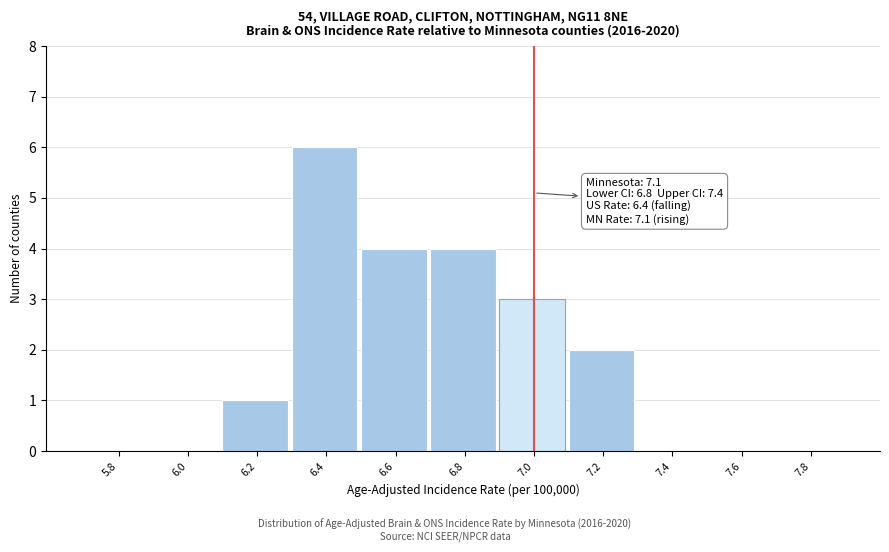

Reading right to left, what are all the values shown in this chart?

7.8=0	7.6=0	7.4=0	7.2=2	7.0=3	6.8=4	6.6=4	6.4=6	6.2=1	6.0=0	5.8=0